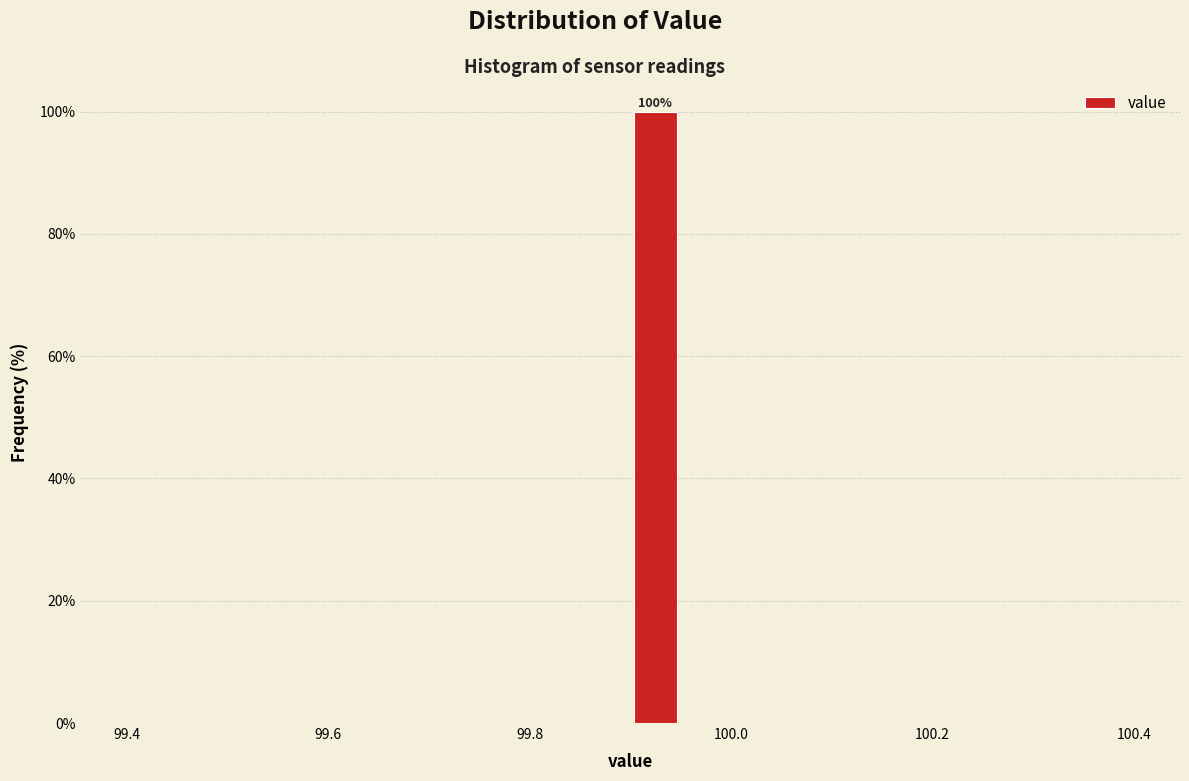

Around what value on the x-axis is the tallest bar? Give the approximate position of its centre, as read against the axis.

99.92